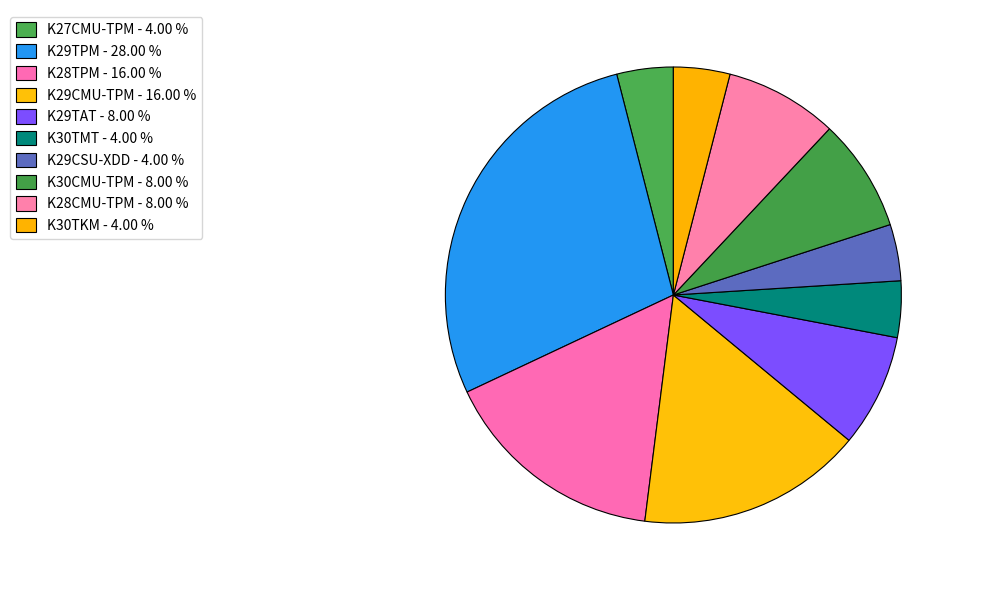

Does K28TPM account for over 50% of the chart?

No